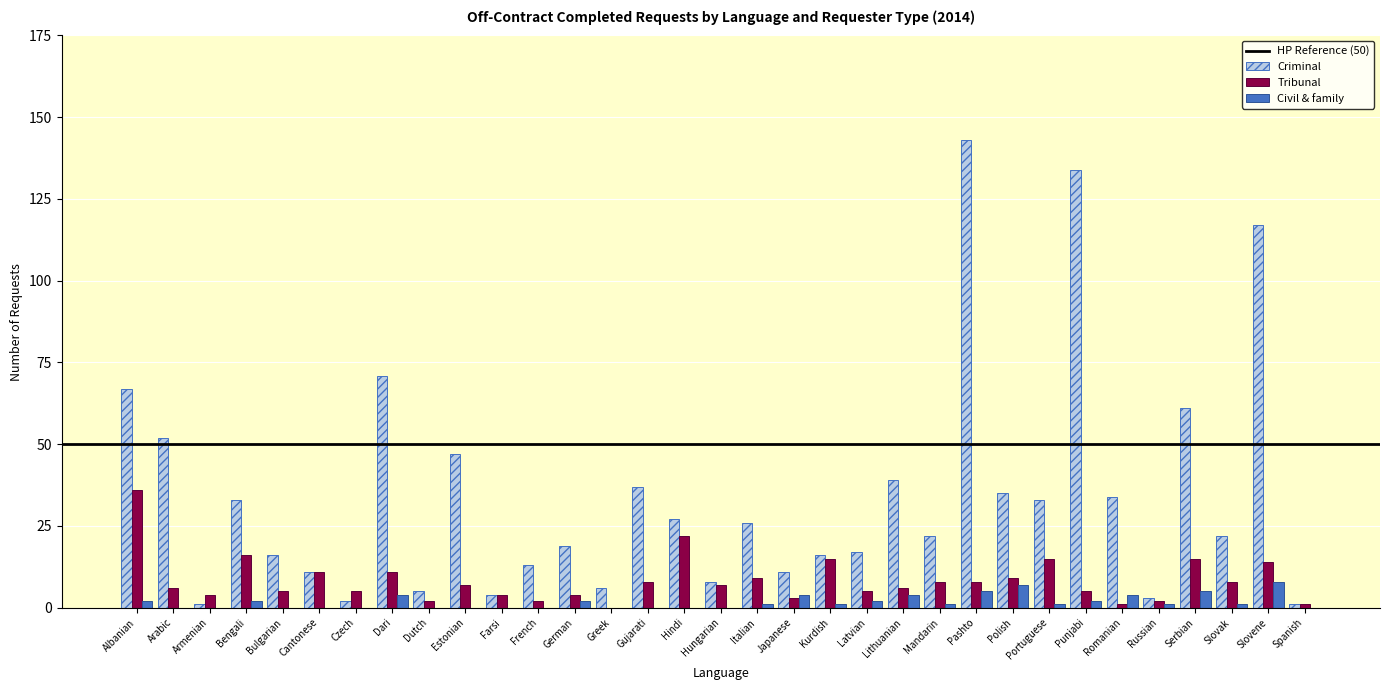

True or false: Criminal has a value of 26 at Italian.

True